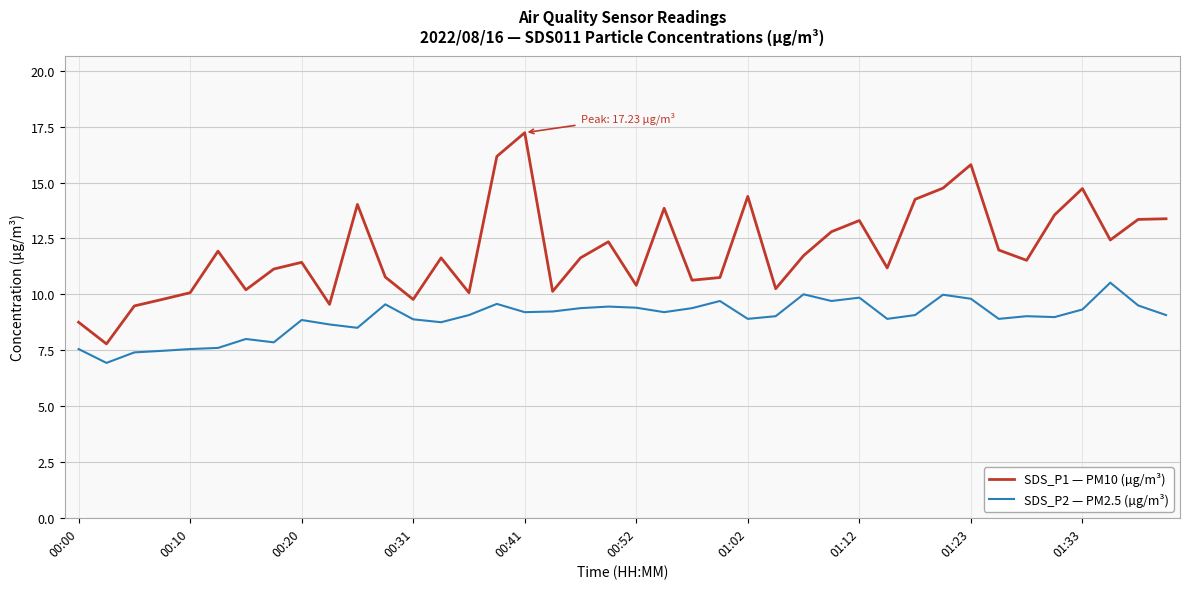

Which series has the widest spread of values?

SDS_P1 — PM10 (µg/m³)